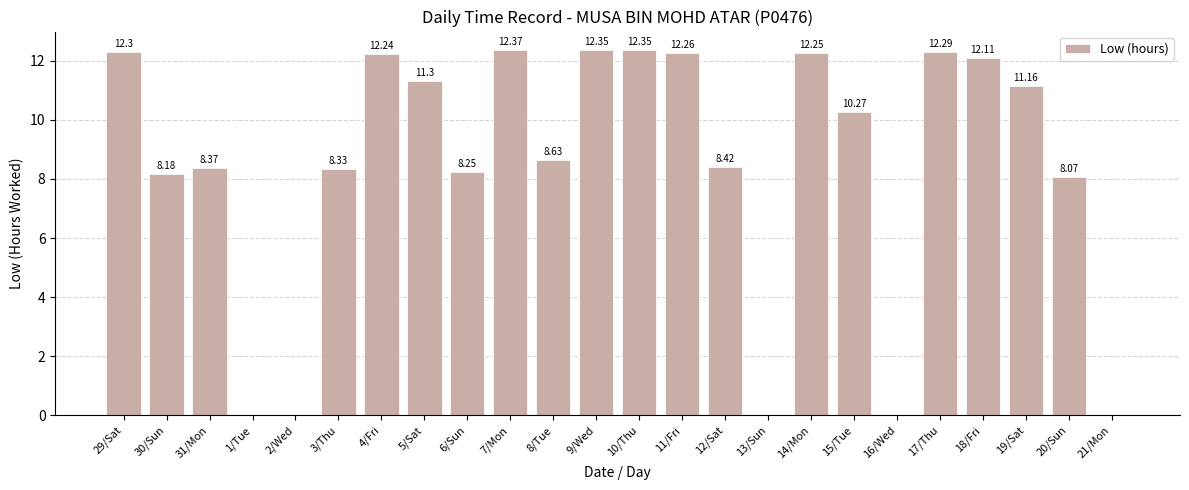

The value at 4/Fri is 12.2. True or false?

True